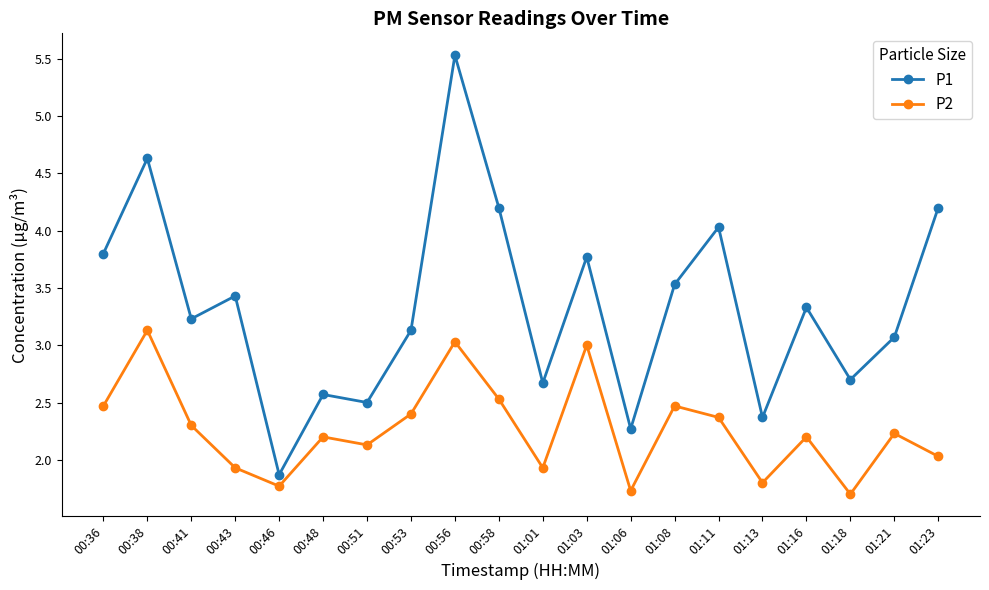

Reading left to right, transcribe all the data shown in this chart.

P1: 00:36=3.8	00:38=4.6	00:41=3.2	00:43=3.4	00:46=1.9	00:48=2.6	00:51=2.5	00:53=3.1	00:56=5.5	00:58=4.2	01:01=2.7	01:03=3.8	01:06=2.3	01:08=3.5	01:11=4.0	01:13=2.4	01:16=3.3	01:18=2.7	01:21=3.1	01:23=4.2
P2: 00:36=2.5	00:38=3.1	00:41=2.3	00:43=1.9	00:46=1.8	00:48=2.2	00:51=2.1	00:53=2.4	00:56=3.0	00:58=2.5	01:01=1.9	01:03=3.0	01:06=1.7	01:08=2.5	01:11=2.4	01:13=1.8	01:16=2.2	01:18=1.7	01:21=2.2	01:23=2.0